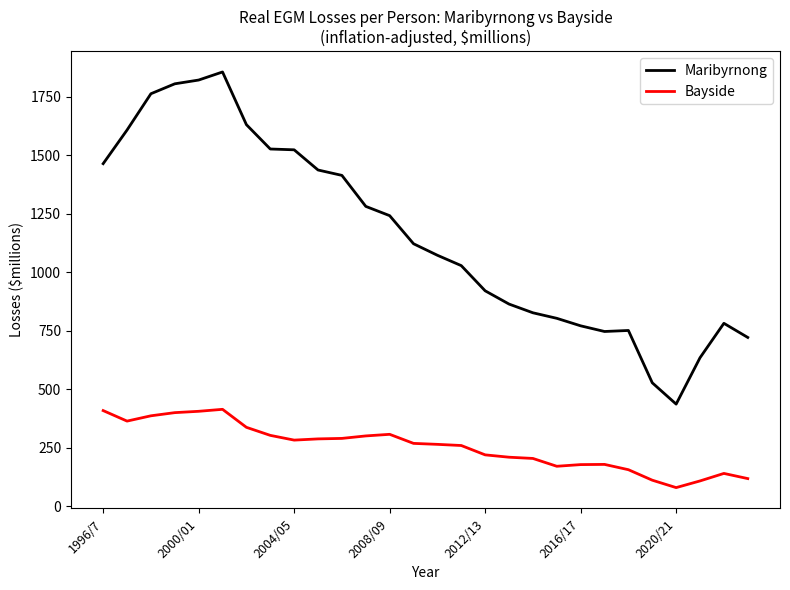

What is the difference between the maximum and minimum values in the Maribyrnong series?

1419.7